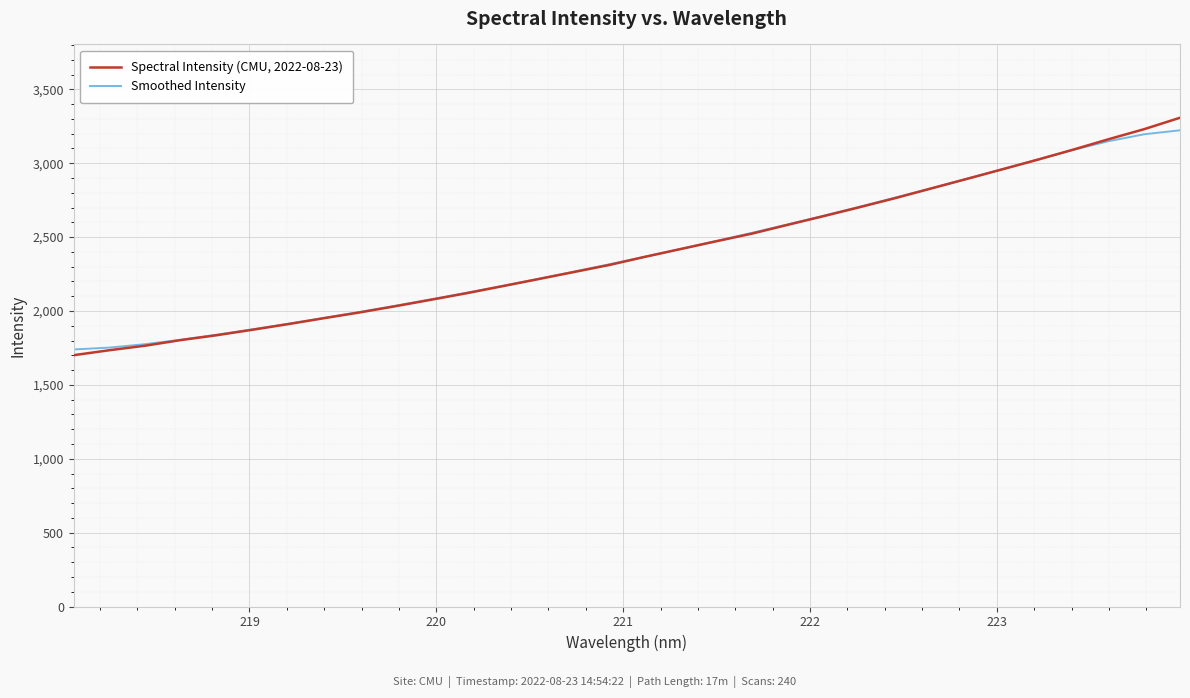

What is the greatest value displayed?

3307.9